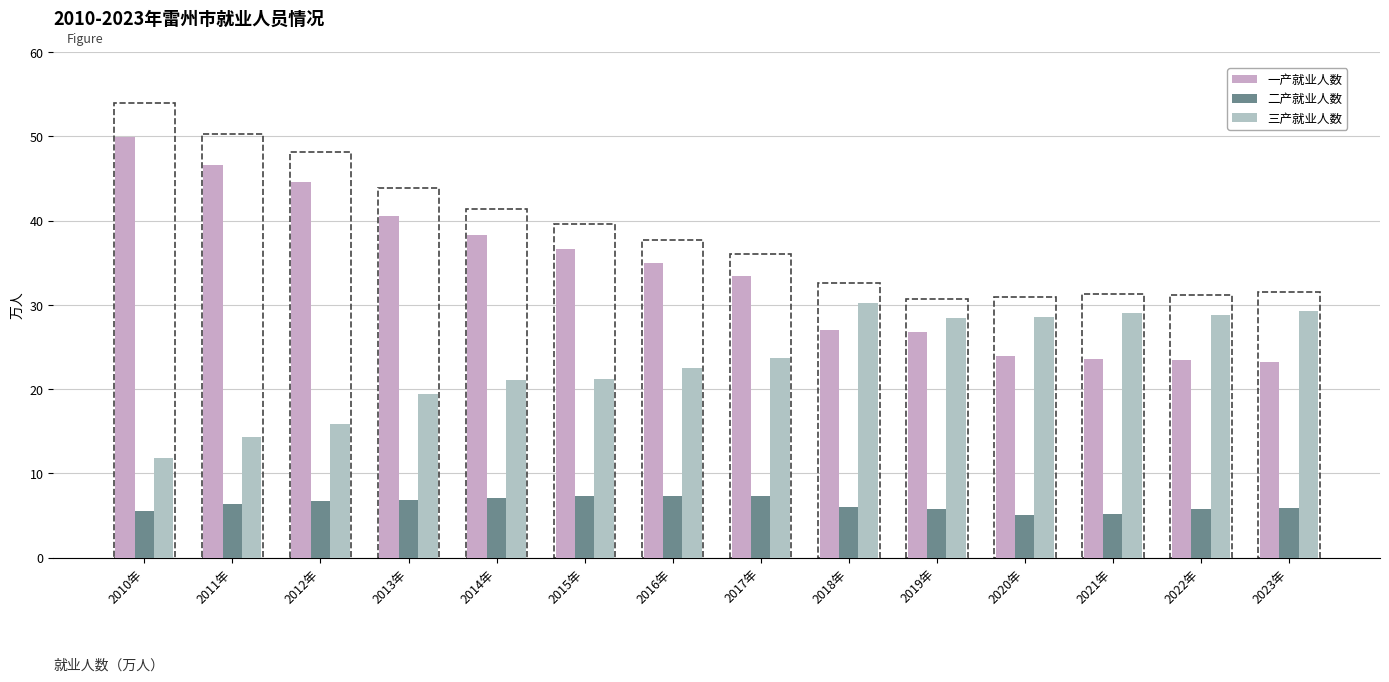

What position from the right is 2022年?

2